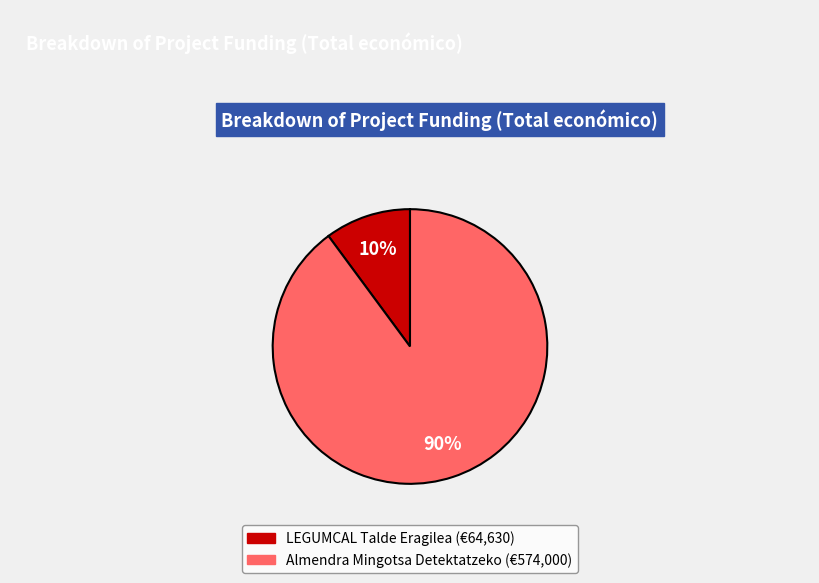

What is the smallest slice in the pie chart?

LEGUMCAL Talde Eragilea